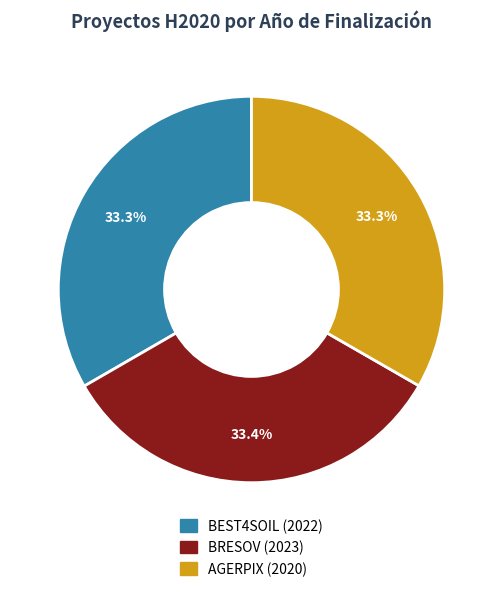

Is there a majority slice in this chart?

No